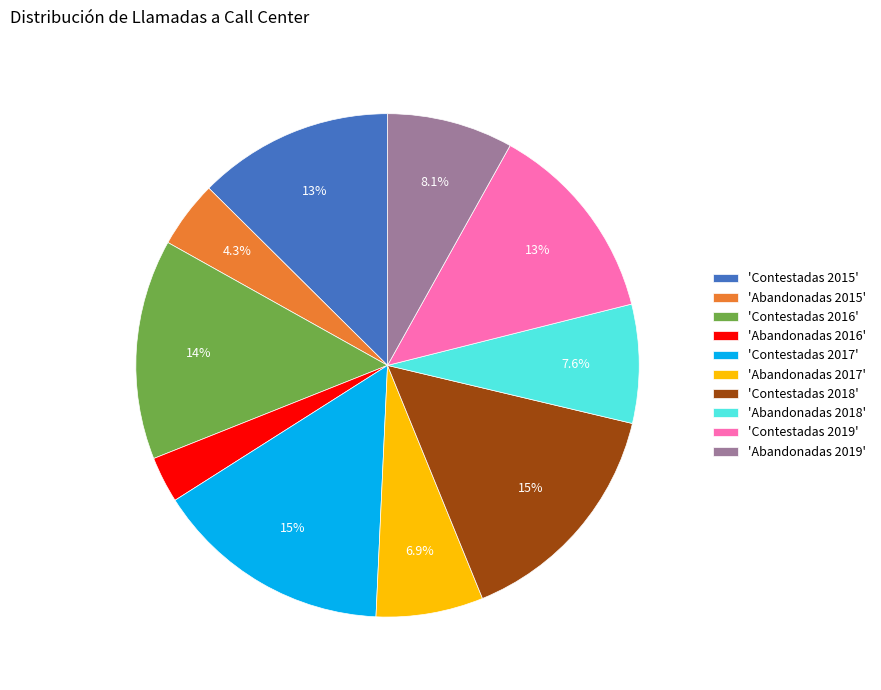

To the nearest percent, what is the difference between the largest and smallest slice percentages?

12%